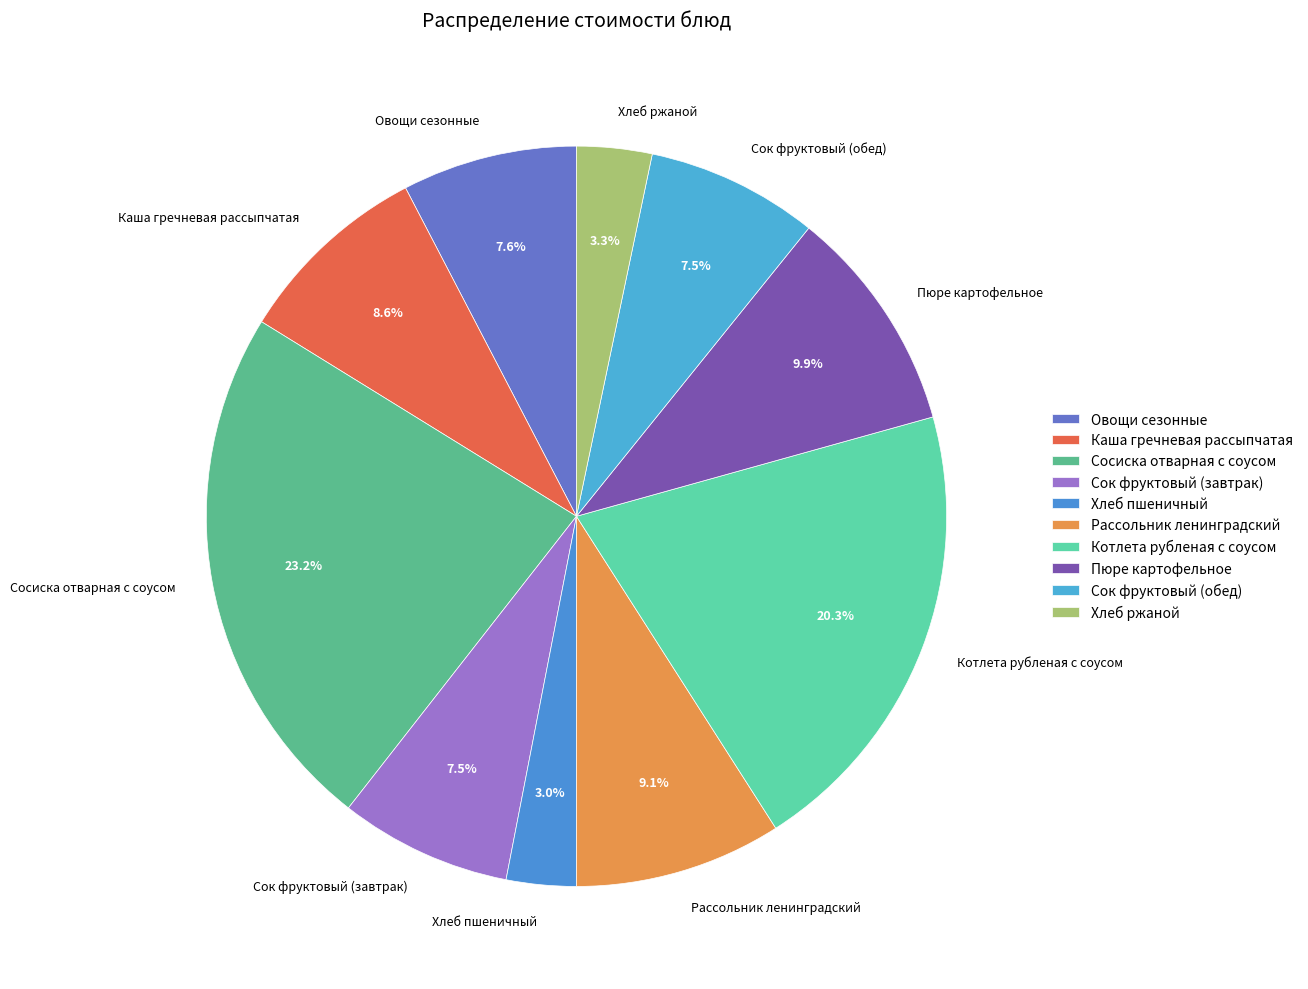

Do Сок фруктовый (завтрак) and Котлета рубленая с соусом together represent more than half of the pie?

No